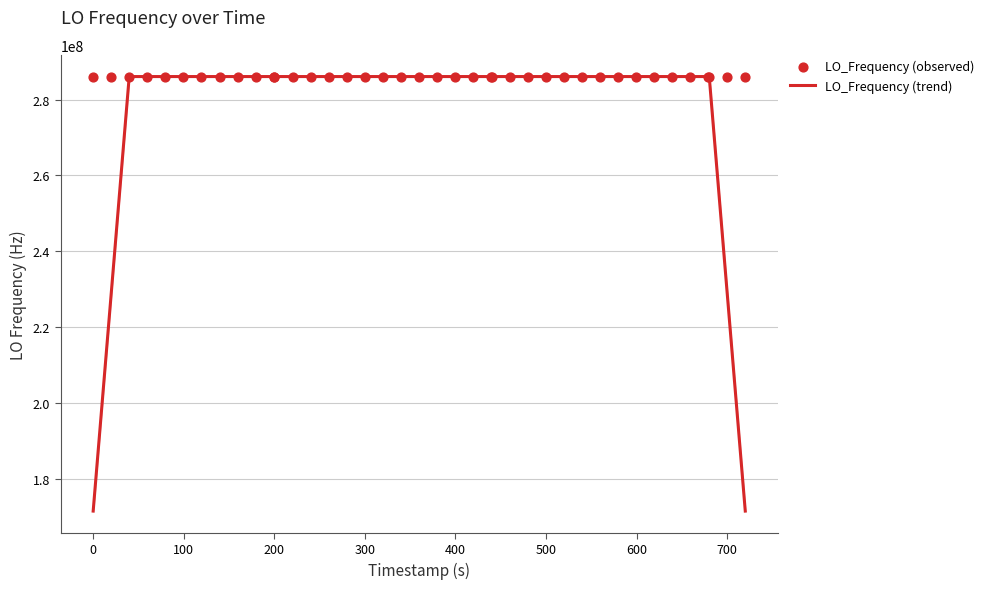

What are all the series names shown in the legend?

LO_Frequency (trend), LO_Frequency (observed)